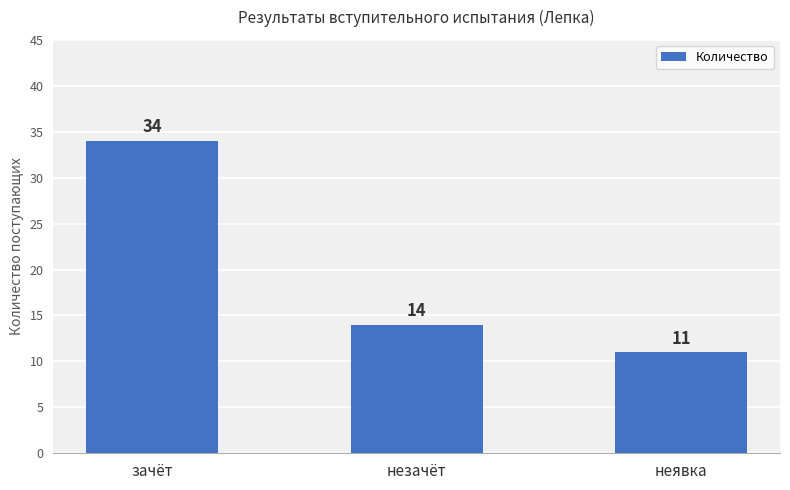

List the labels in order of value, smallest first.

неявка, незачёт, зачёт